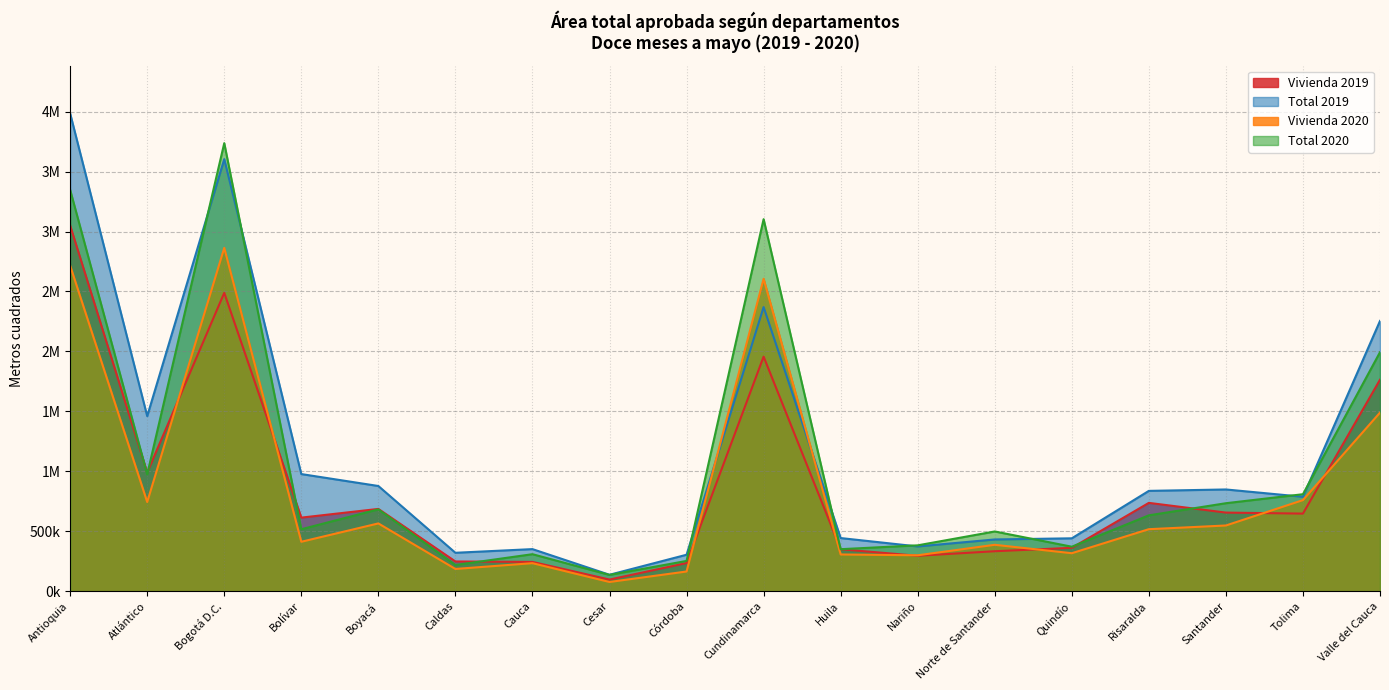

At Nariño, list the series in order from largest to smallest.

Total 2020, Total 2019, Vivienda 2020, Vivienda 2019